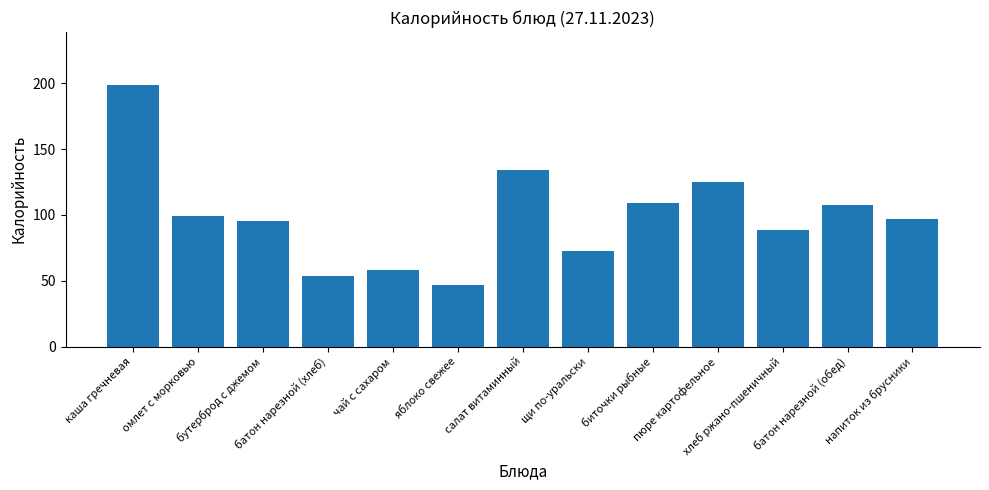

What is the value of the 13th bar from the left?

97.2